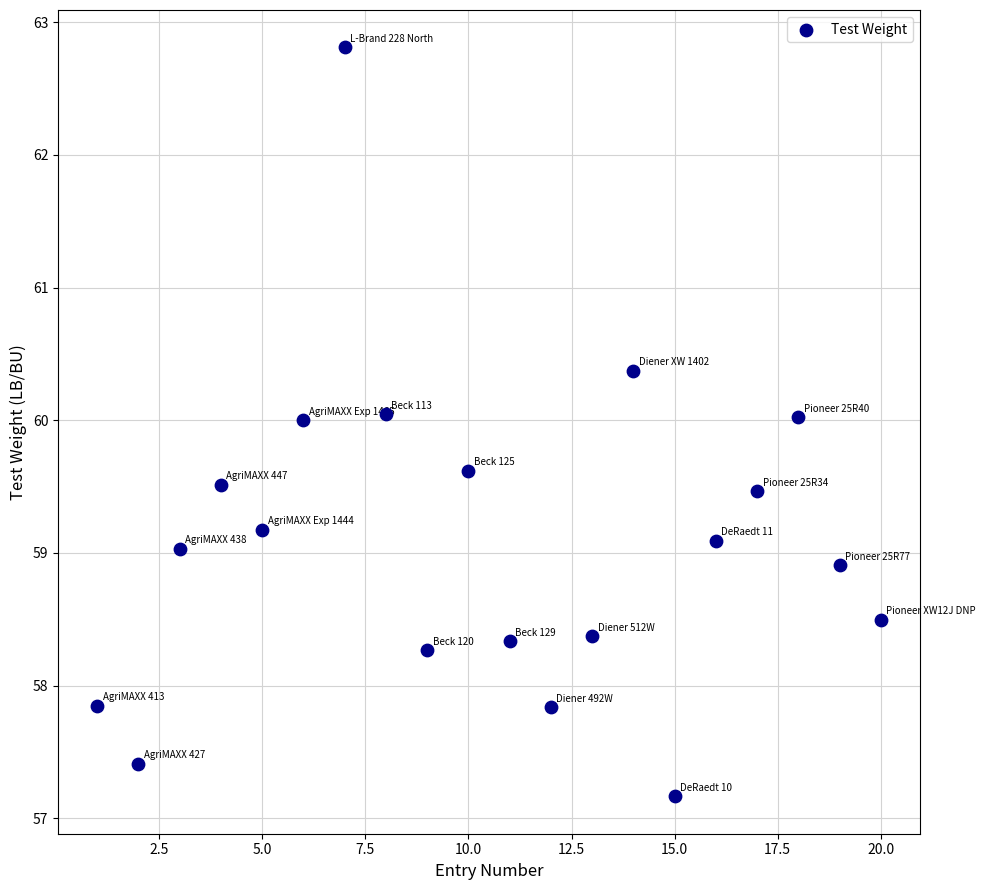

What is the range of X values (max minus min)?

19.0